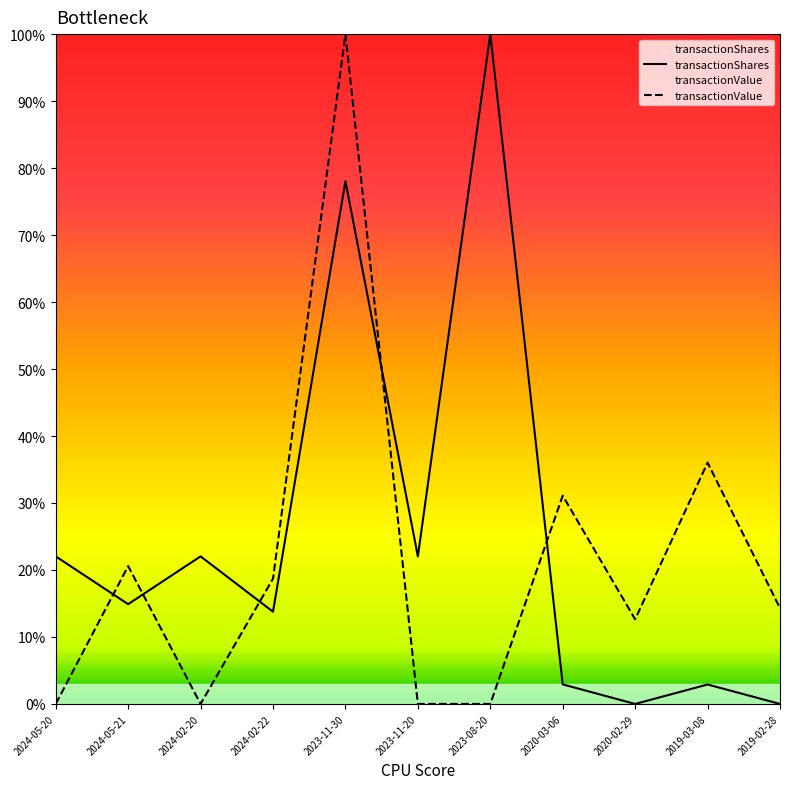

What is the spread (max minus min) of values at 2024-05-21?

5.7